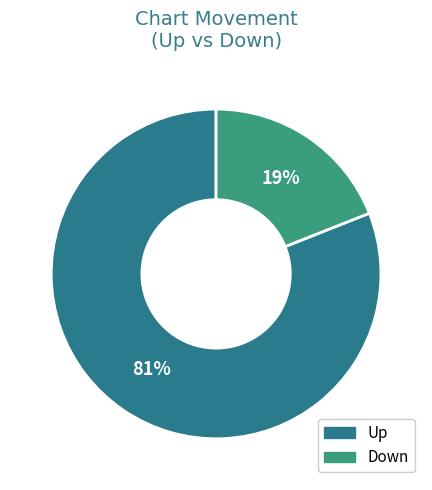

To the nearest percent, what is the difference between the largest and smallest slice percentages?

62%